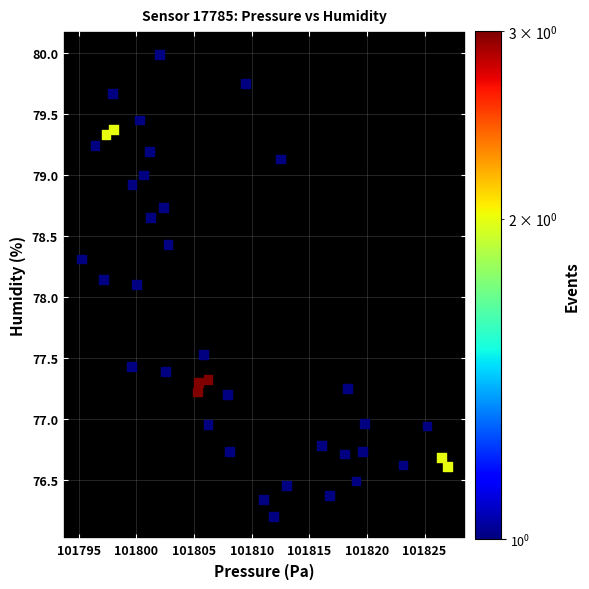

What is the range of Y values (max minus min)?

3.8